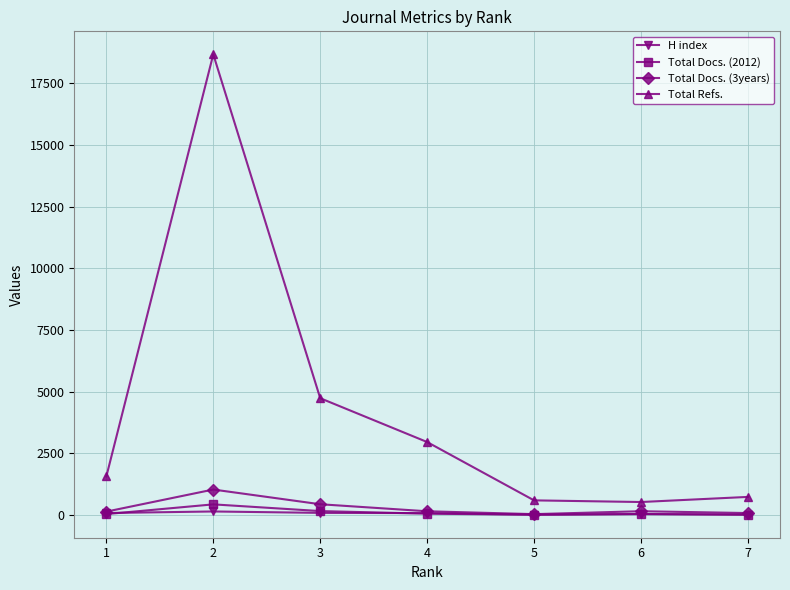

How many interior local peaks does the Total Refs. series have?

1